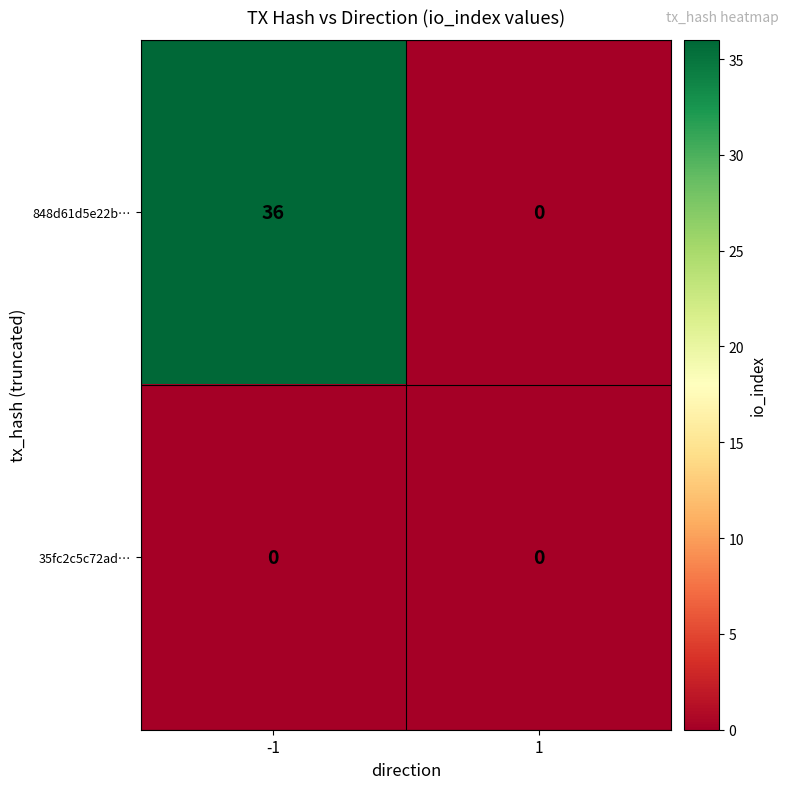

List the series in order of their overall mean, highest first.

848d61d5e22b…, 35fc2c5c72ad…